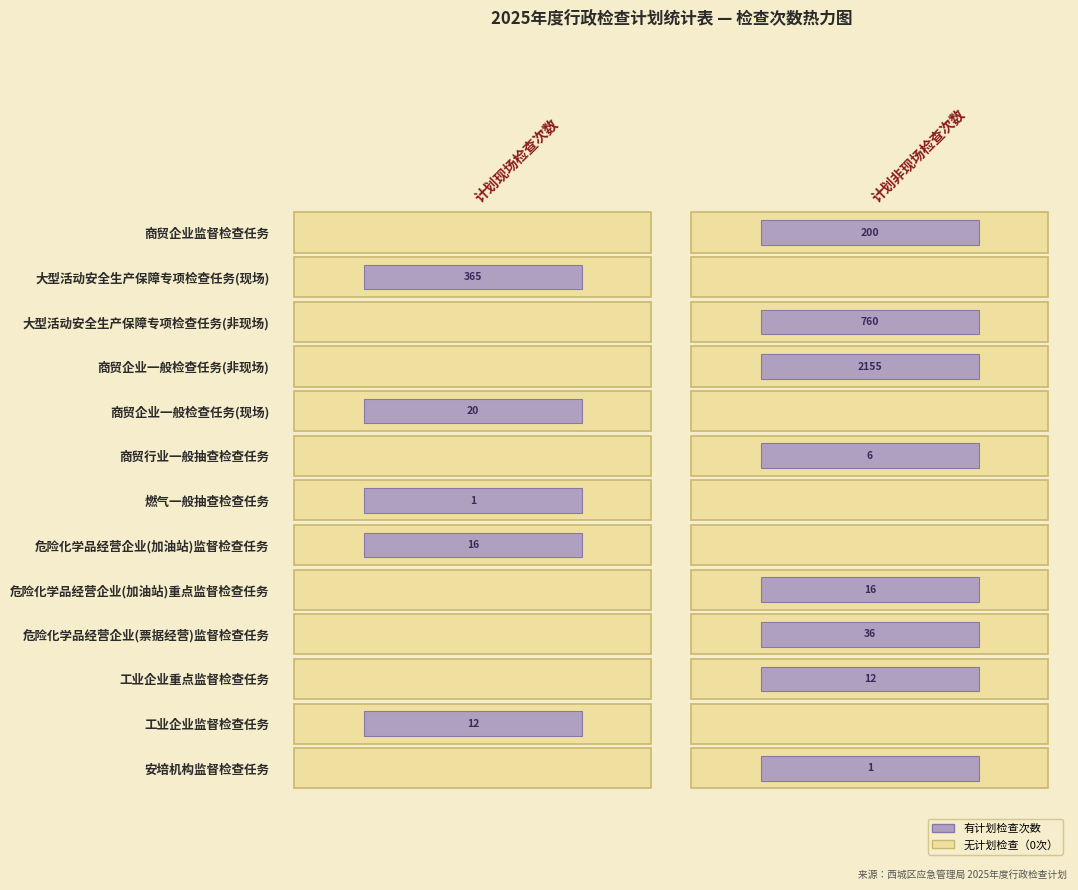

List the labels in order of 9 value, smallest first.

0, 1